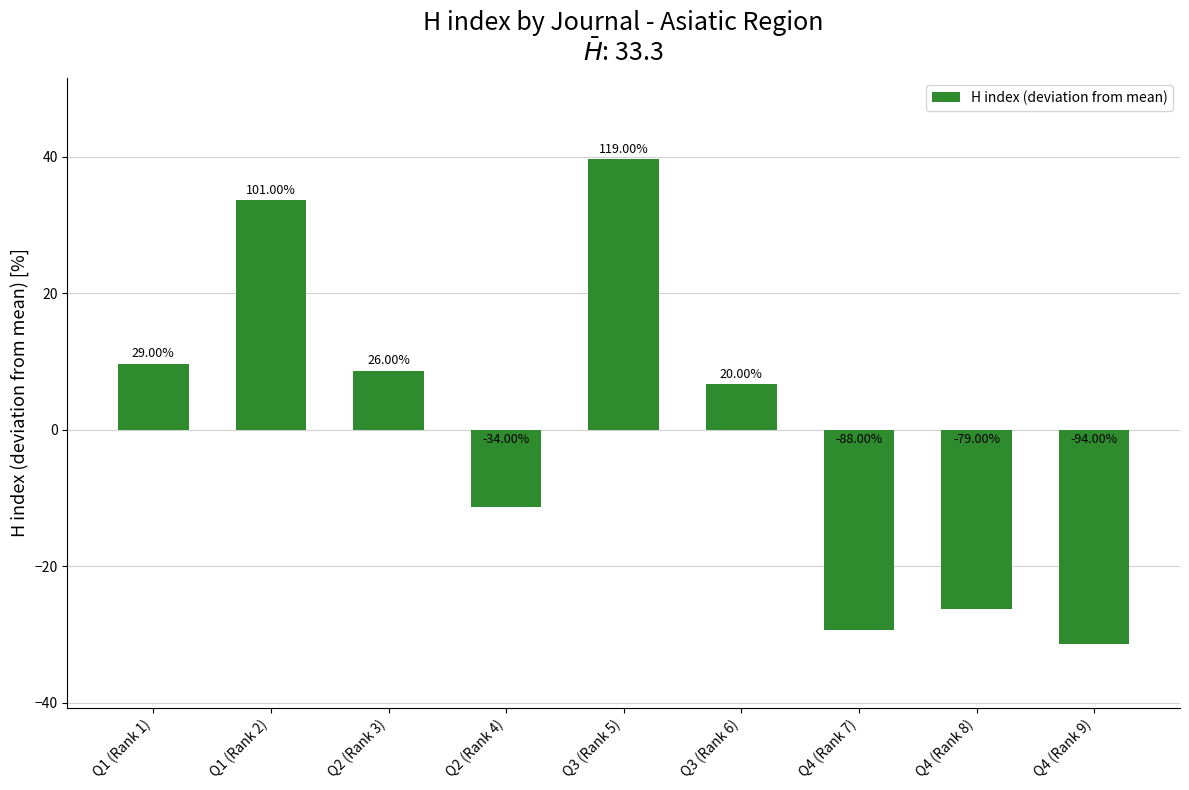

What is the sum of the values at Q4 (Rank 7) and Q3 (Rank 6)?

-22.7